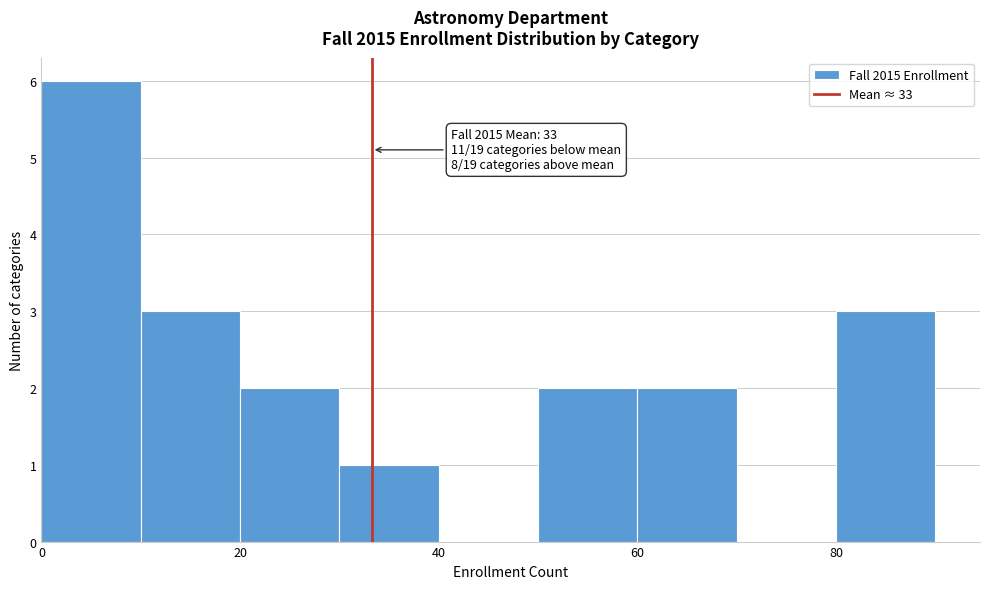

Which range on the x-axis has the tallest bar?

0 to 10